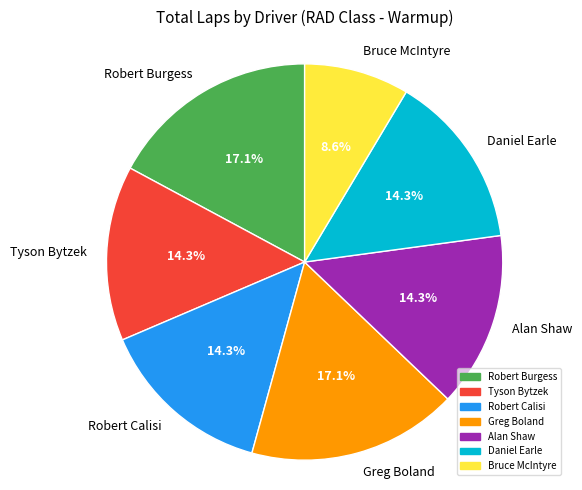

Count the number of slices in the pie.

7